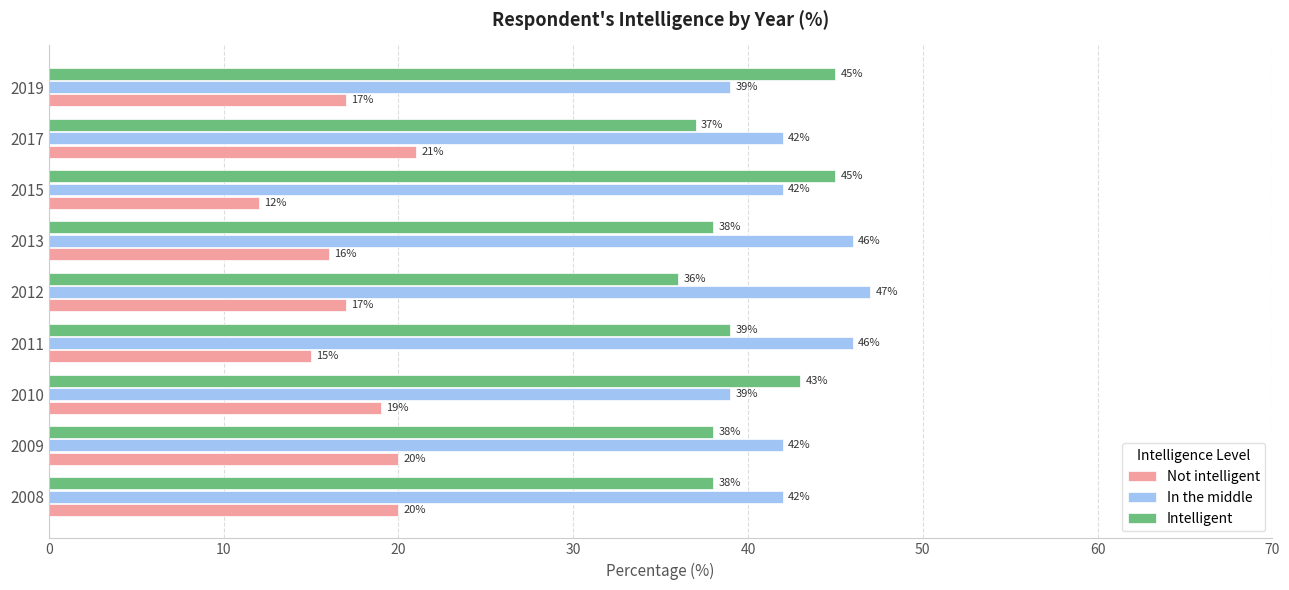

At which category does the chart reach its peak across all series?

2012